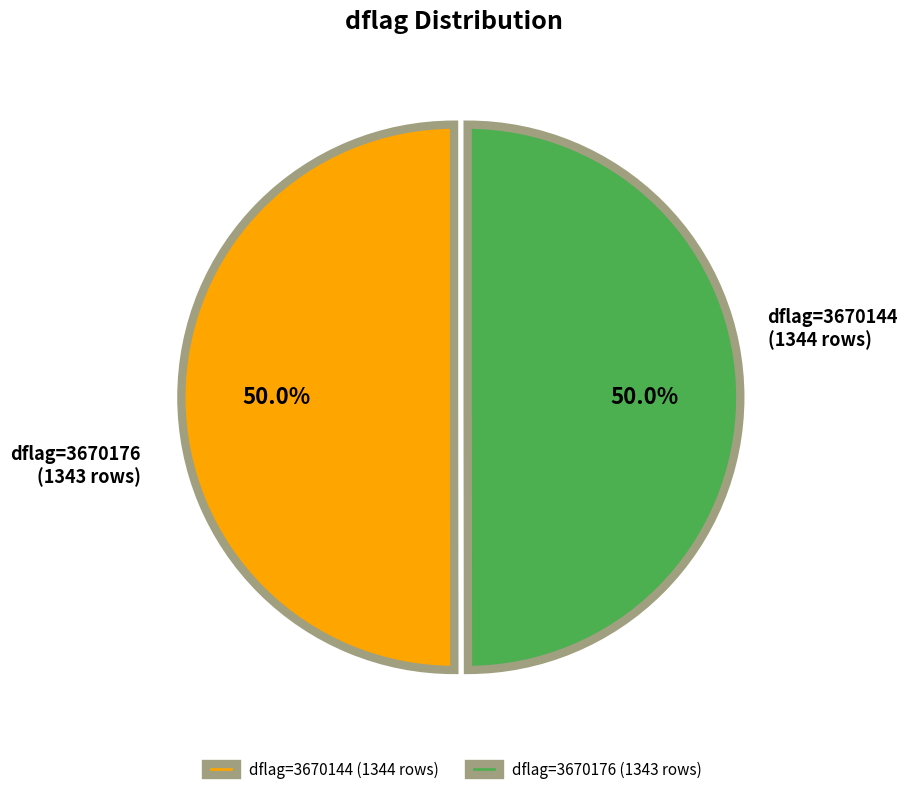

How much of the chart is everything except dflag=3670144 (1344 rows)?

50.0%